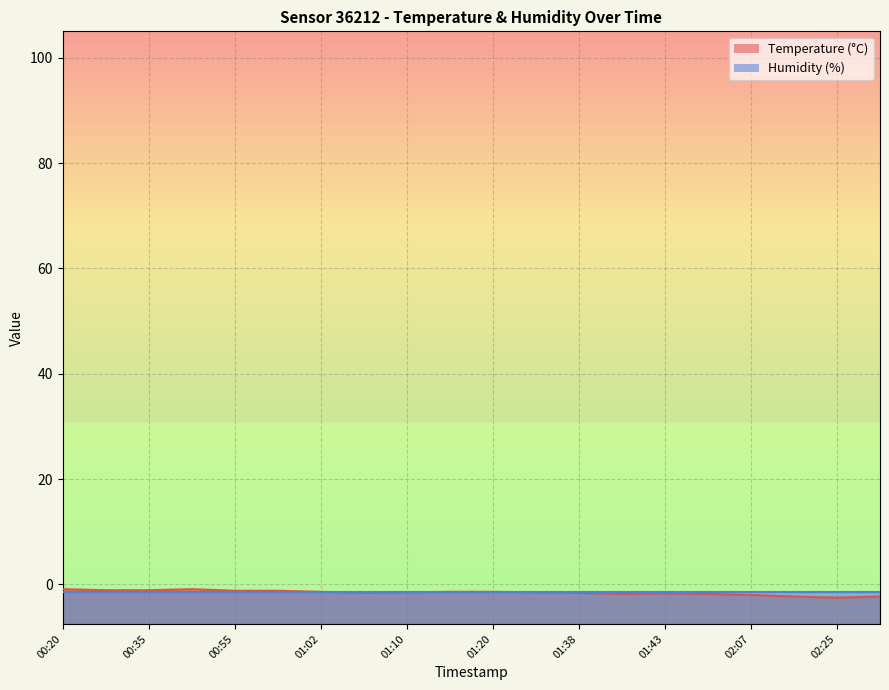

Is it true that temperature_line equals -0.7 at 02:25?

False